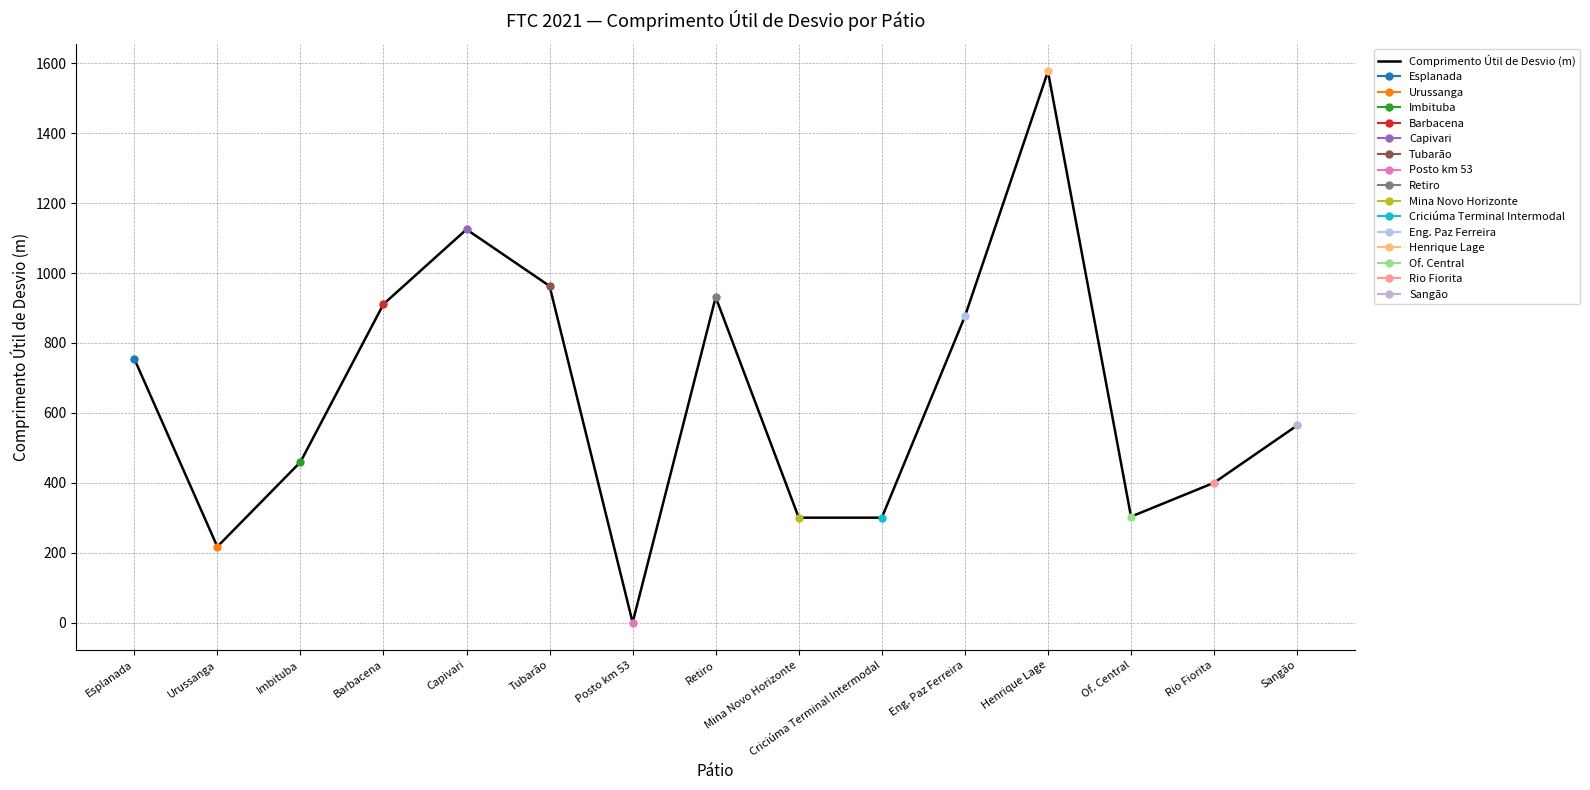

What is the change in value from Urussanga to Tubarão?

+746